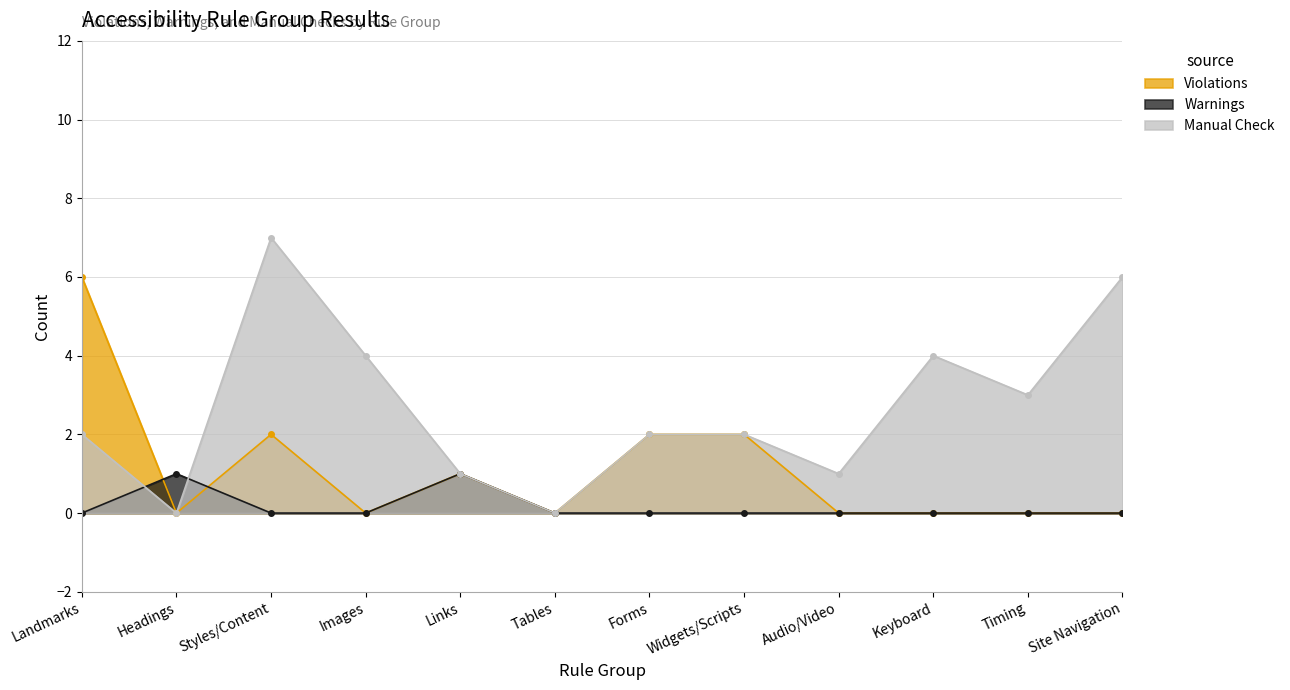

How many lines are shown in the chart?

3